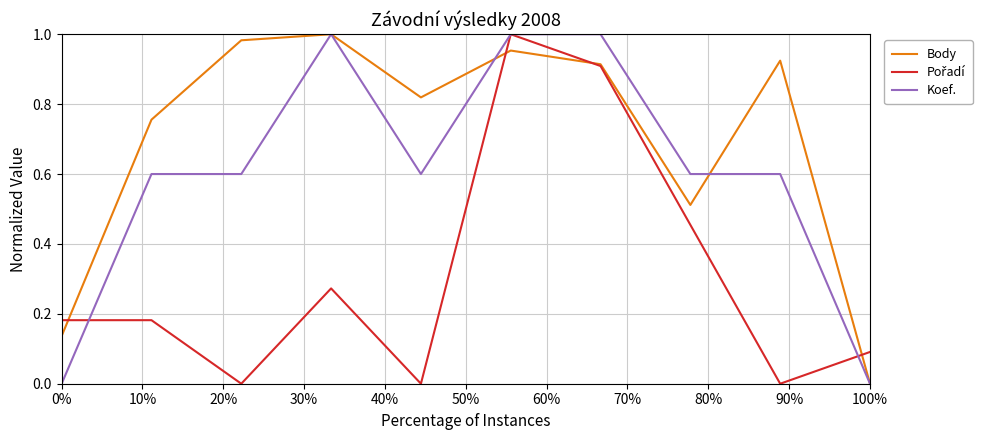

Which series has the largest total across all categories?

Body